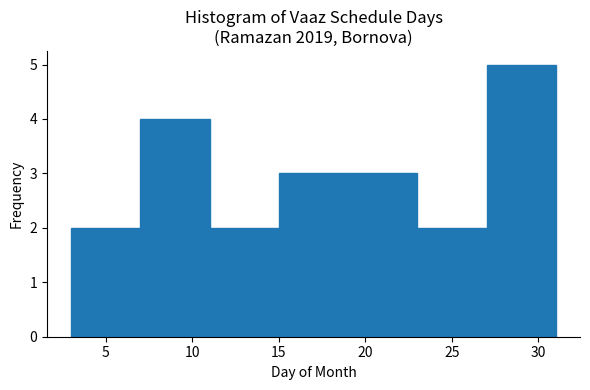

Reading left to right, transcribe this chart: for each bar, give the range it covers on the x-axis and its height. The values are not printed on the chart, so give them approximately, as read against the axis.

3 to 7: 2
7 to 11: 4
11 to 15: 2
15 to 19: 3
19 to 23: 3
23 to 27: 2
27 to 31: 5